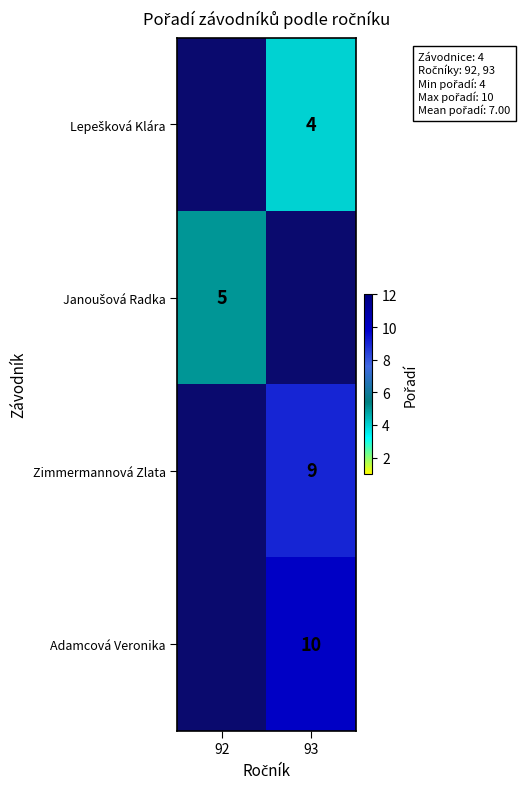

True or false: Zimmermannová Zlata has a value of 9 at 93.

True